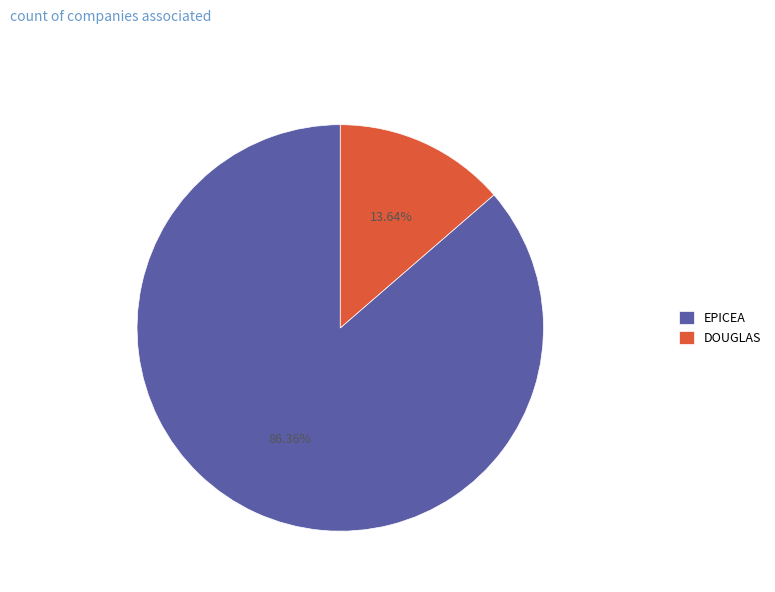

How many segments does this pie chart have?

2